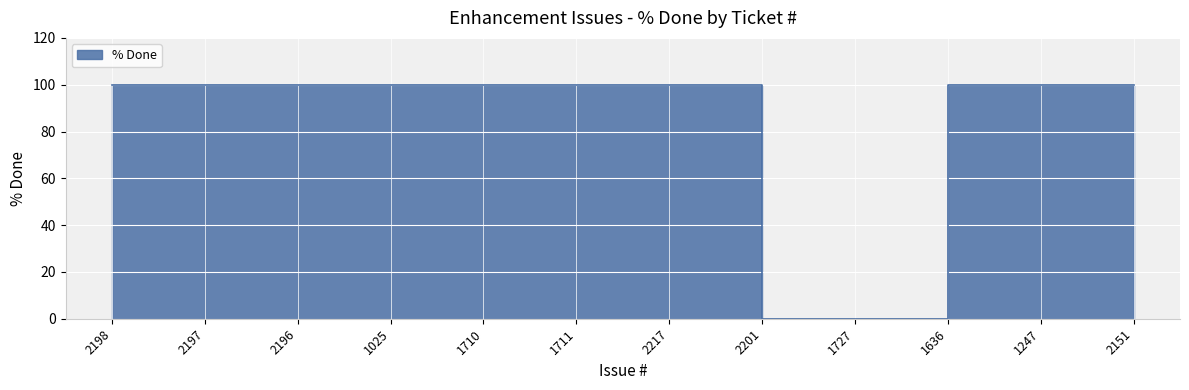

Reading left to right, transcribe all the data shown in this chart.

100	100	100	100	100	100	100	100	0	0	100	100